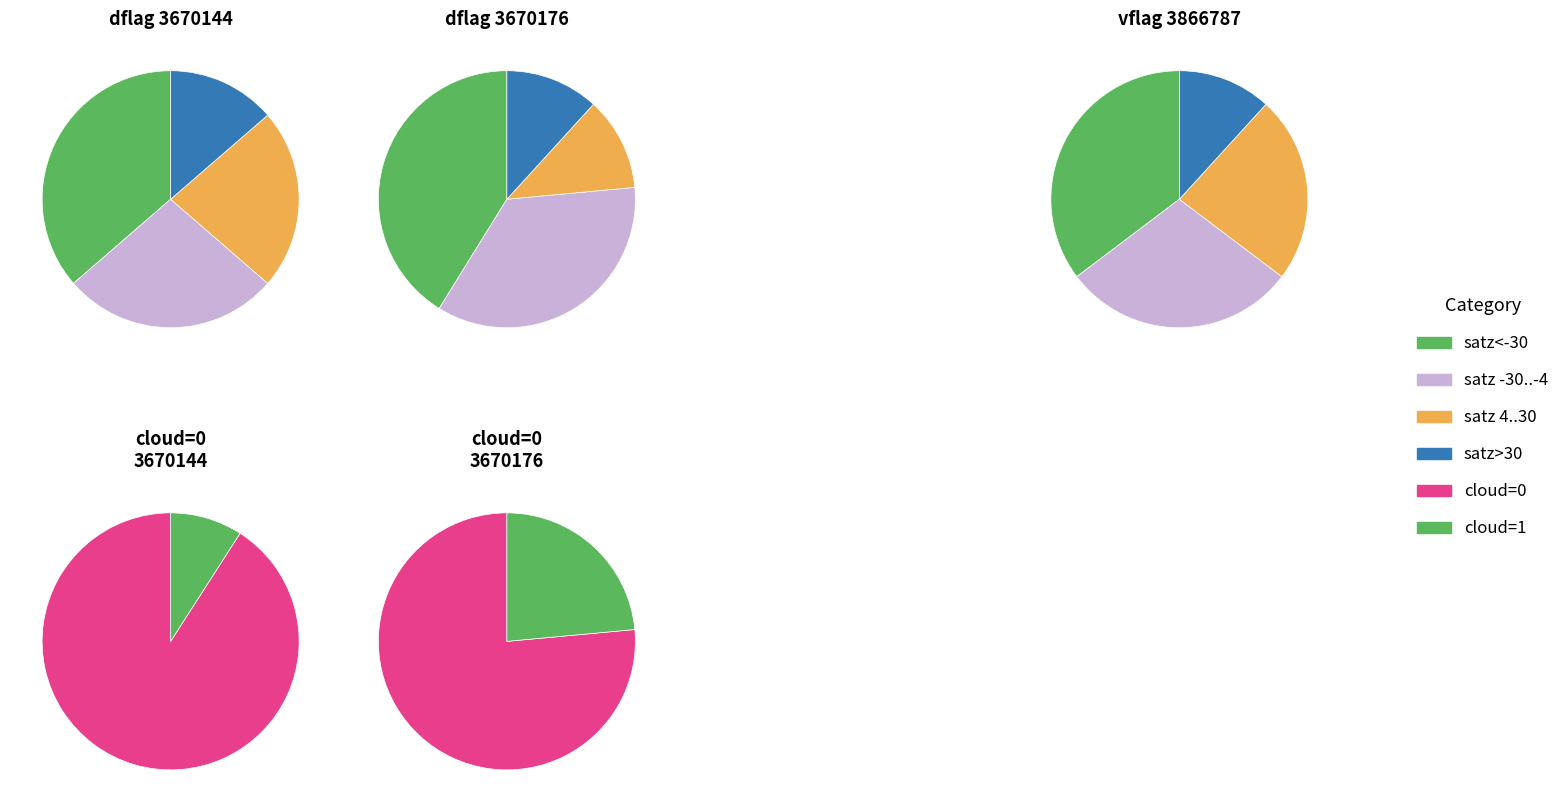

Is 3670144 the majority of the pie?

Yes